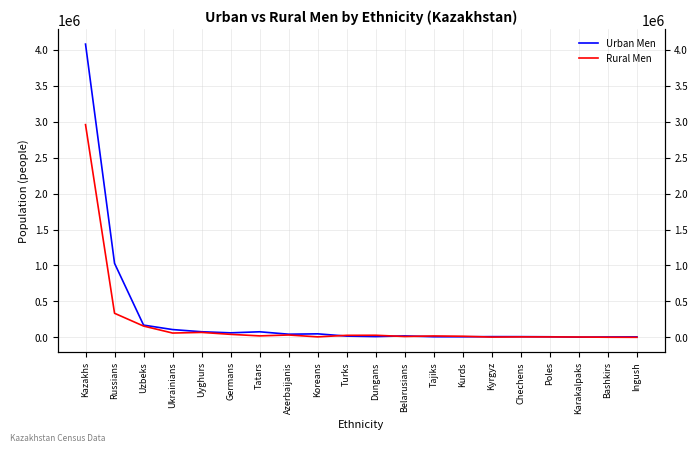

Where is the first local minimum for Urban Men?

Germans